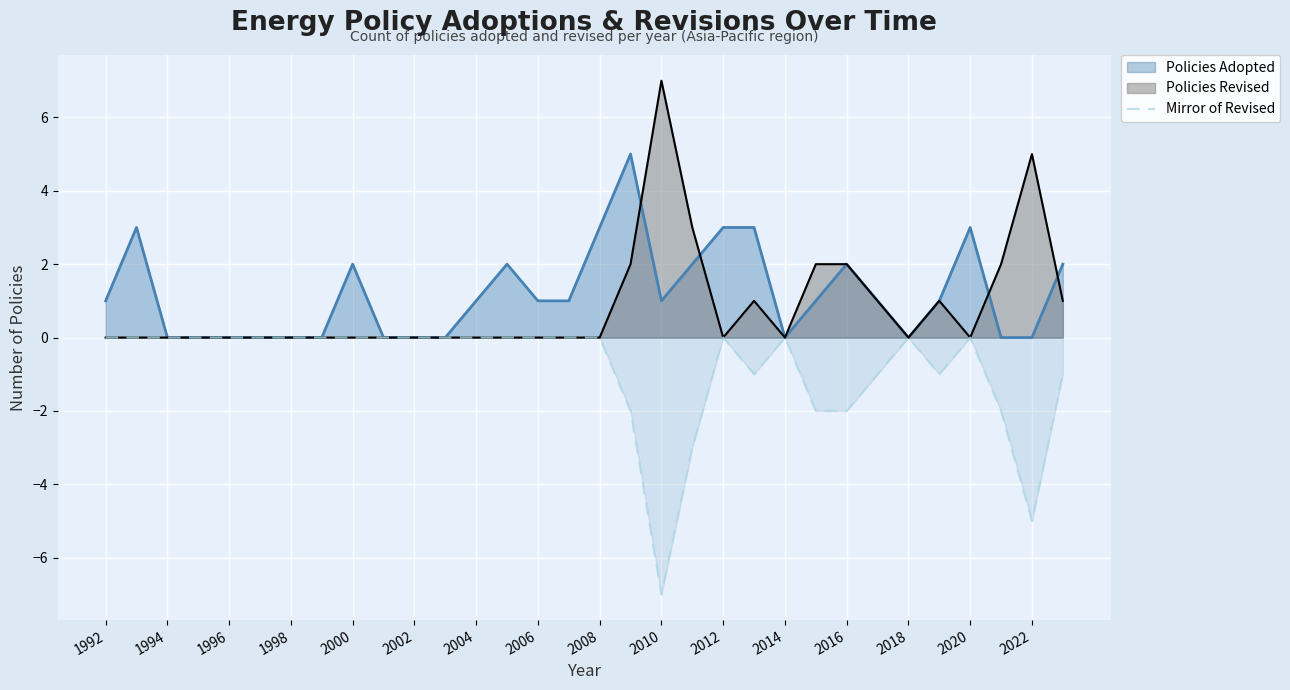

What is the maximum value shown in the chart?

7